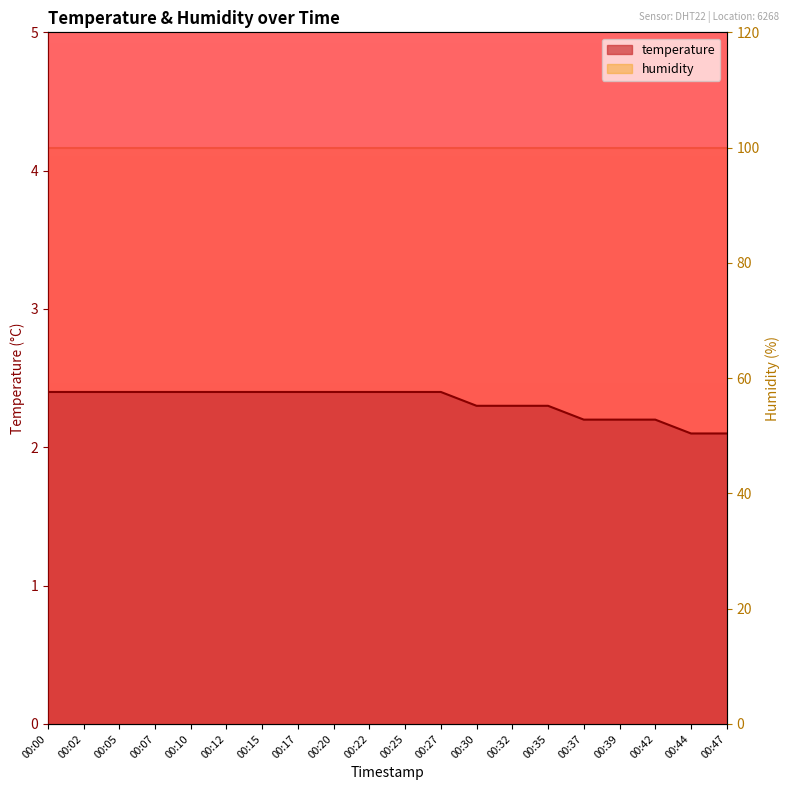

At which category does the chart reach its minimum across all series?

00:44